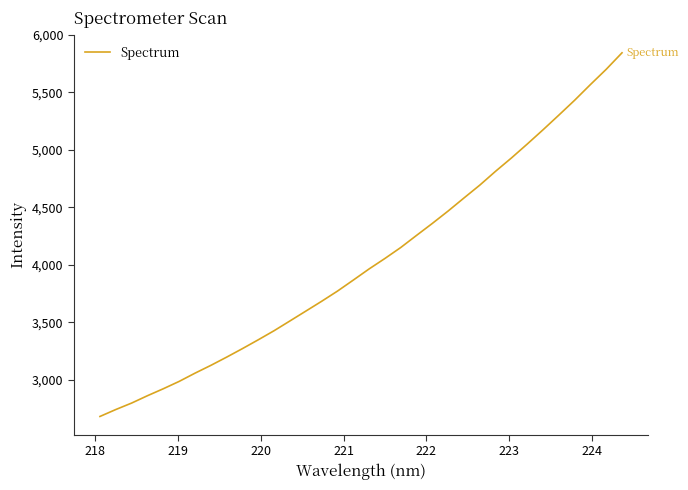

What is the greatest value displayed?

5845.2